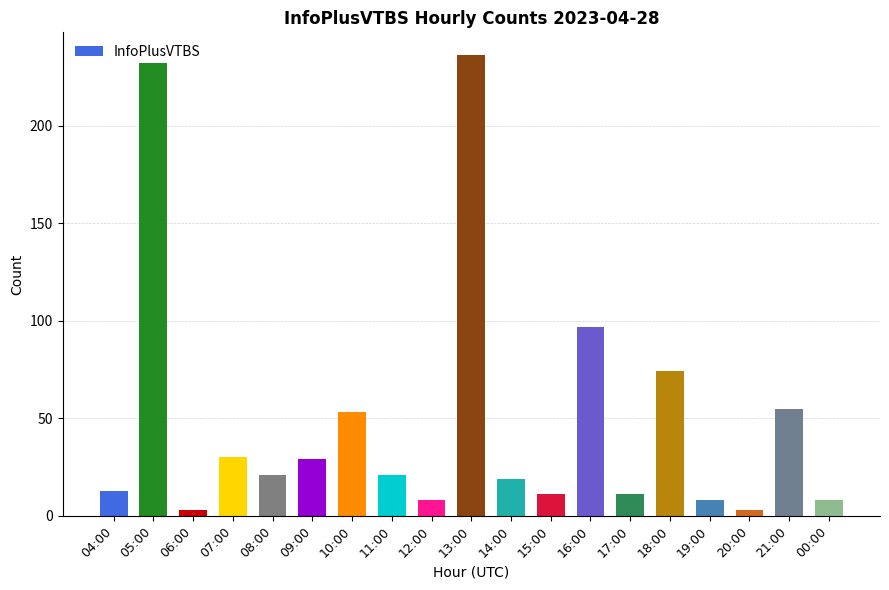

What is the greatest value displayed?

236